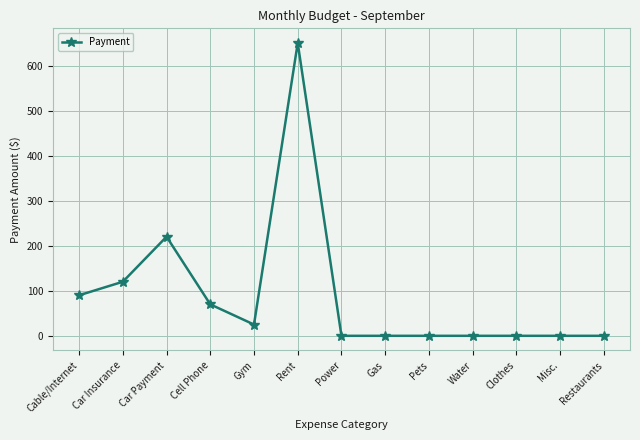

Reading left to right, what are all the values shown in this chart?

Cable/Internet=90.0	Car Insurance=120.0	Car Payment=220.0	Cell Phone=69.8	Gym=25.0	Rent=650.0	Power=0.0	Gas=0.0	Pets=0.0	Water=0.0	Clothes=0.0	Misc.=0.0	Restaurants=0.0